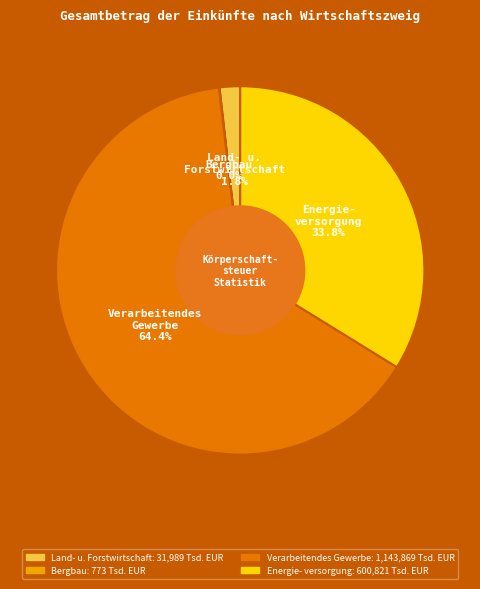

Is there a majority slice in this chart?

Yes